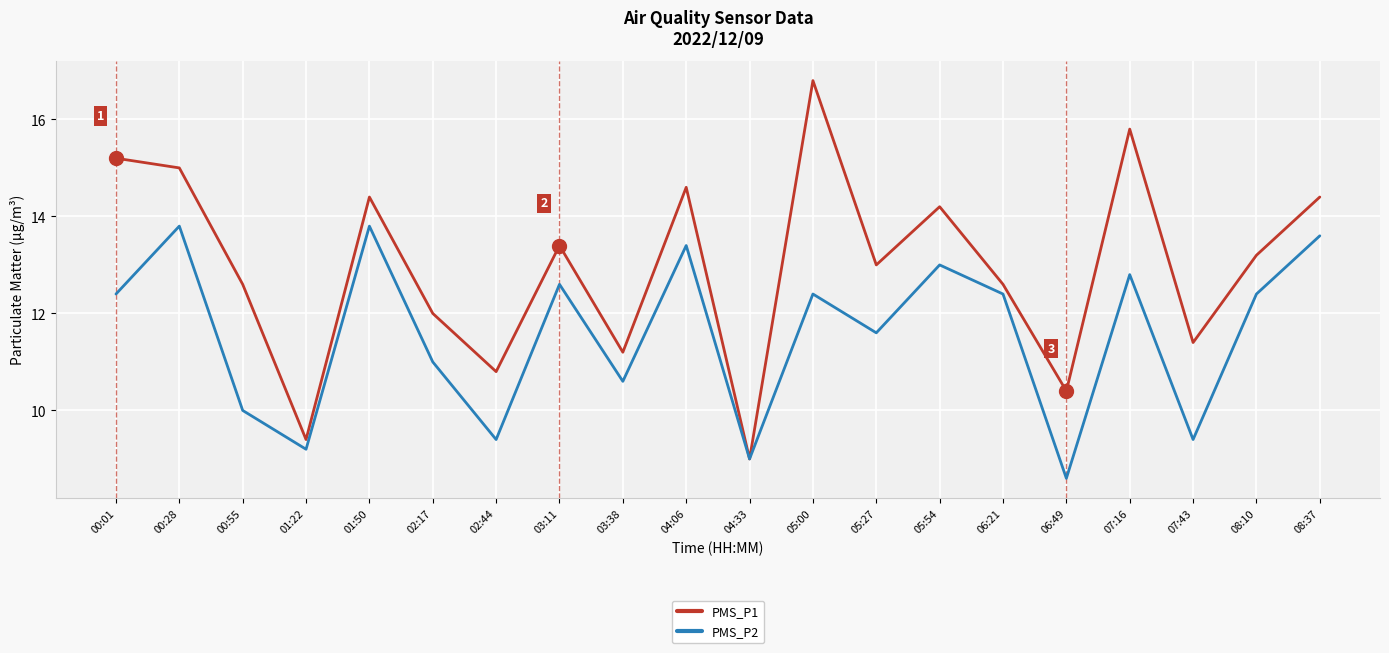

Reading right to left, extract all data points from this chart.

PMS_P1: 08:37=14.4	08:10=13.2	07:43=11.4	07:16=15.8	06:49=10.4	06:21=12.6	05:54=14.2	05:27=13.0	05:00=16.8	04:33=9.0	04:06=14.6	03:38=11.2	03:11=13.4	02:44=10.8	02:17=12.0	01:50=14.4	01:22=9.4	00:55=12.6	00:28=15.0	00:01=15.2
PMS_P2: 08:37=13.6	08:10=12.4	07:43=9.4	07:16=12.8	06:49=8.6	06:21=12.4	05:54=13.0	05:27=11.6	05:00=12.4	04:33=9.0	04:06=13.4	03:38=10.6	03:11=12.6	02:44=9.4	02:17=11.0	01:50=13.8	01:22=9.2	00:55=10.0	00:28=13.8	00:01=12.4